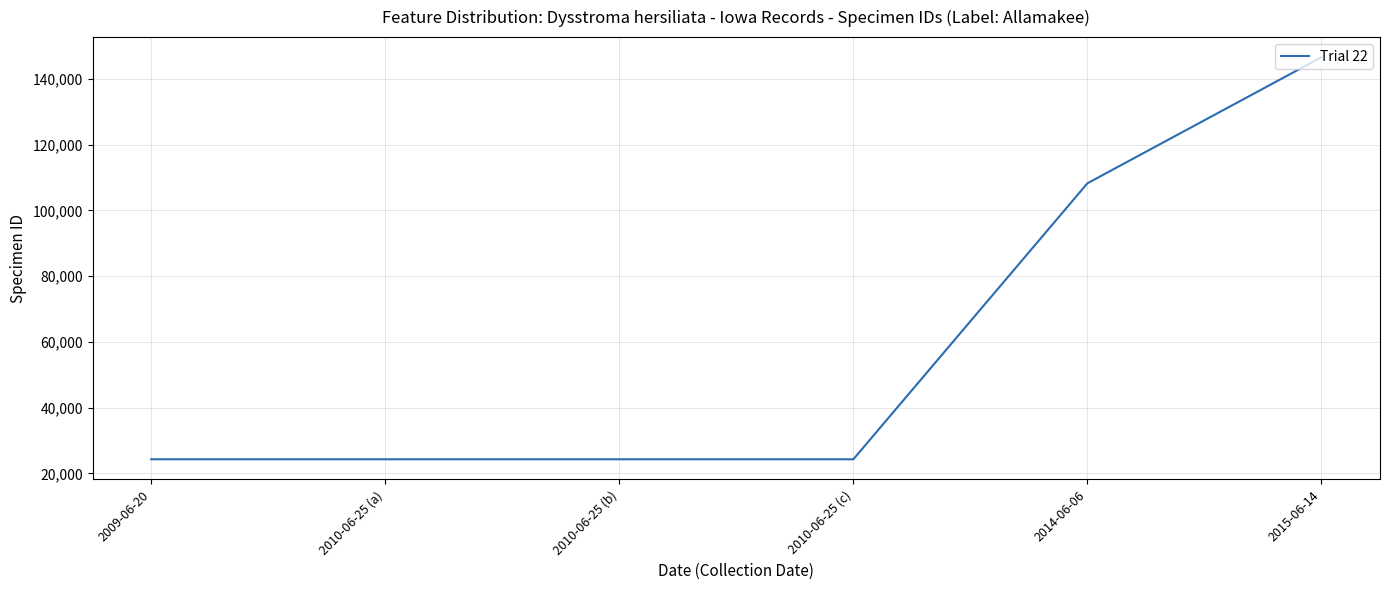

Where is the data nearest to the value 85449?

2014-06-06